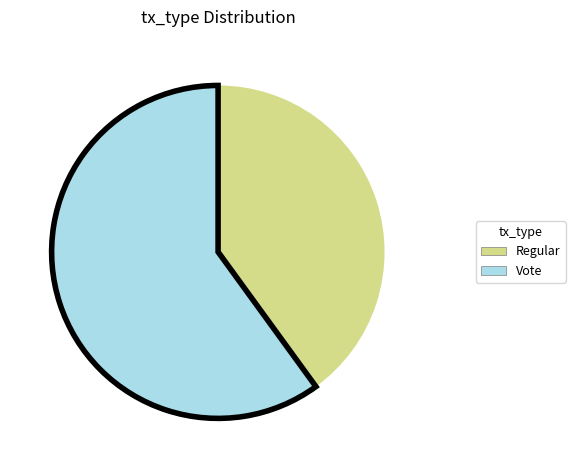

Do Vote and Regular together represent more than half of the pie?

Yes